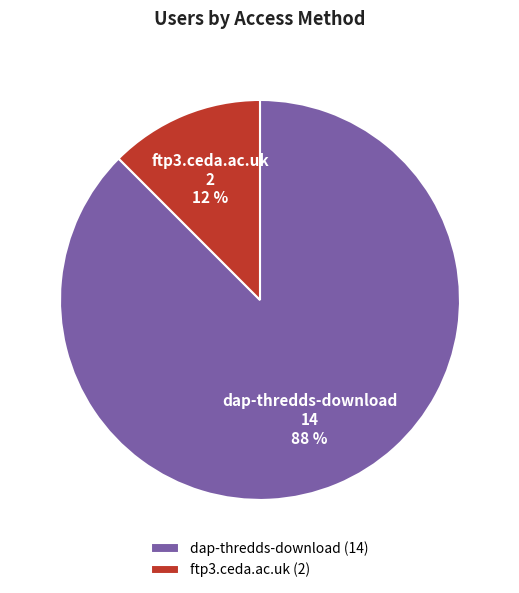

Which has a higher value, dap-thredds-download or ftp3.ceda.ac.uk?

dap-thredds-download